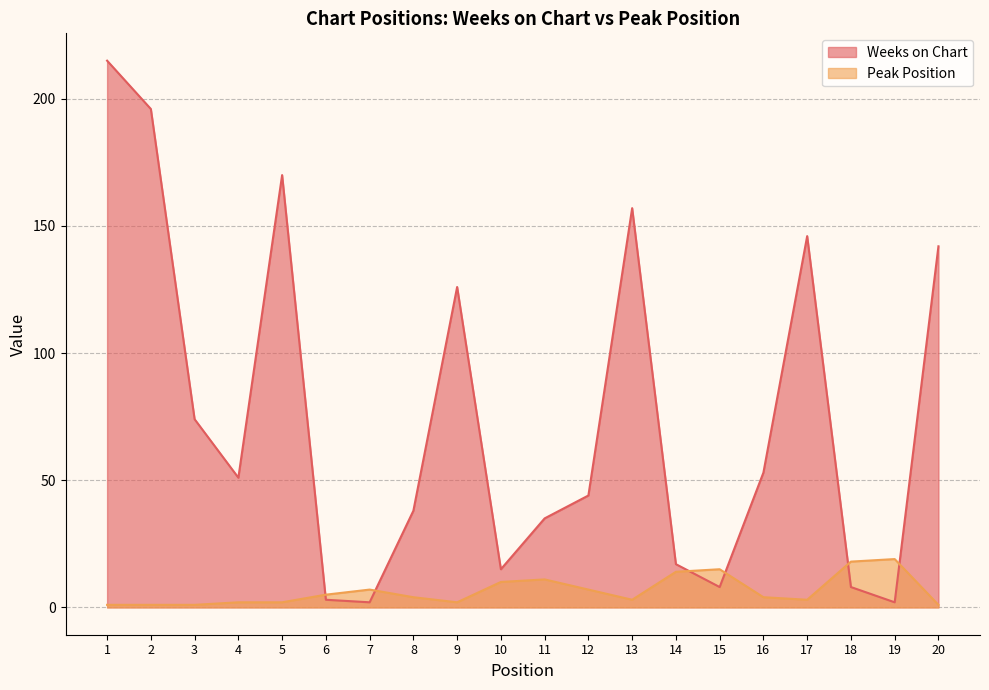

The value of Peak Position at 20 is 1. True or false?

True